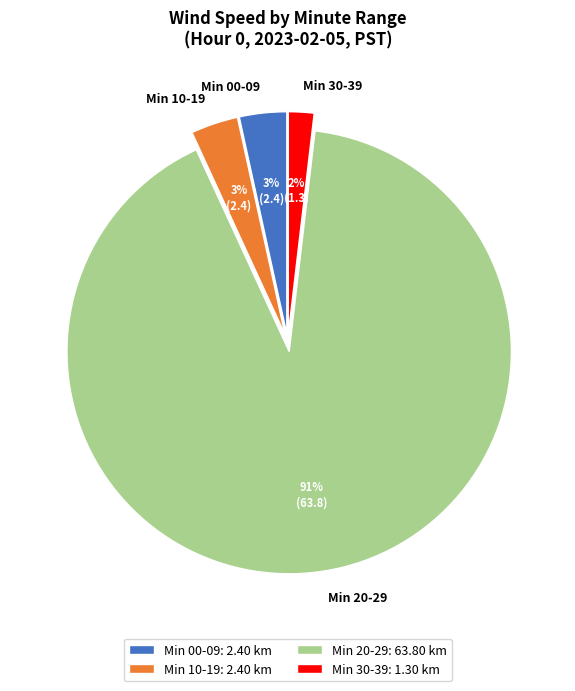

To the nearest percent, what is the average slice percentage?

25%